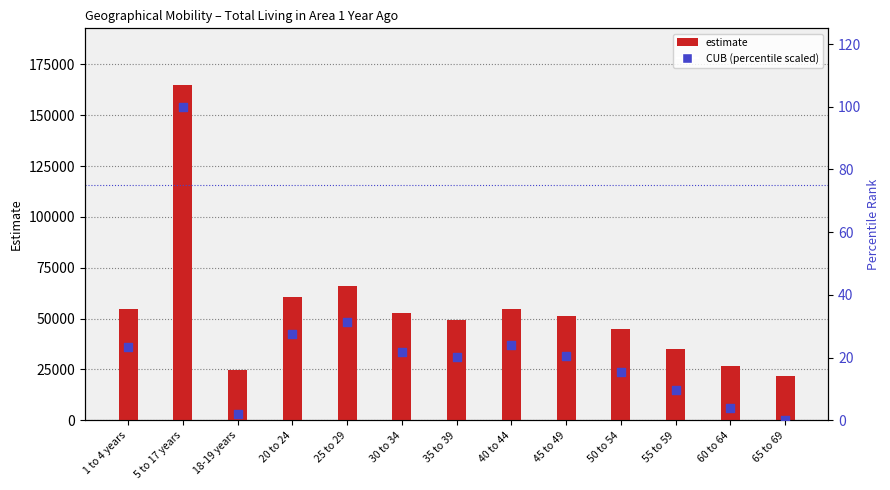

At which category is the sum across all series the highest?

5 to 17 years